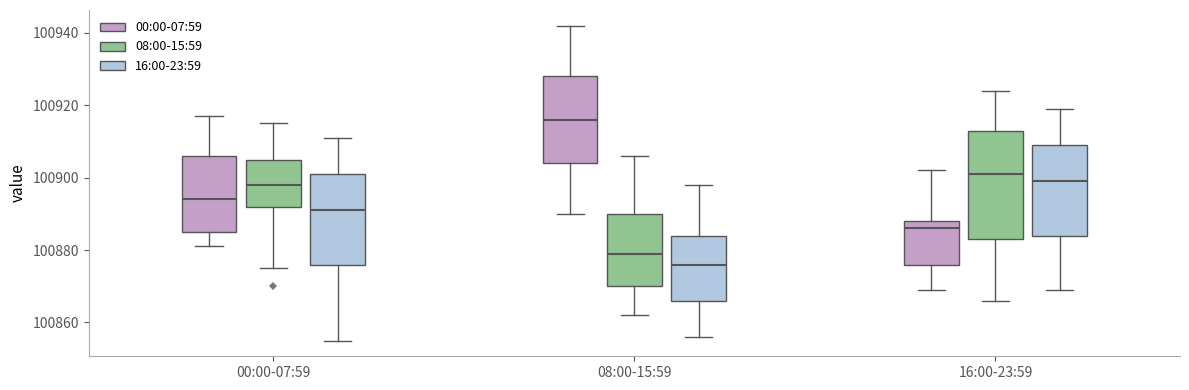

Comparing the boxes themselves (not the whiskers), which one is the tallest?

16:00-23:59 (08:00-15:59)